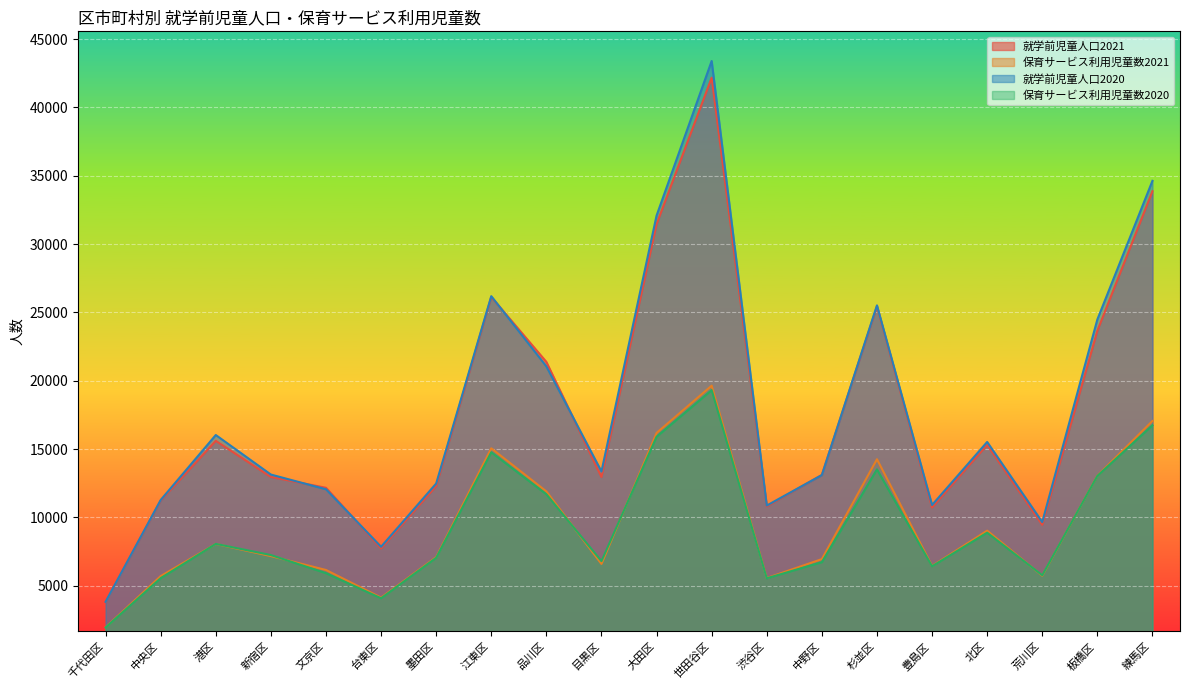

What is the difference between the 就学前児童人口2021 values at 千代田区 and 港区?

11785